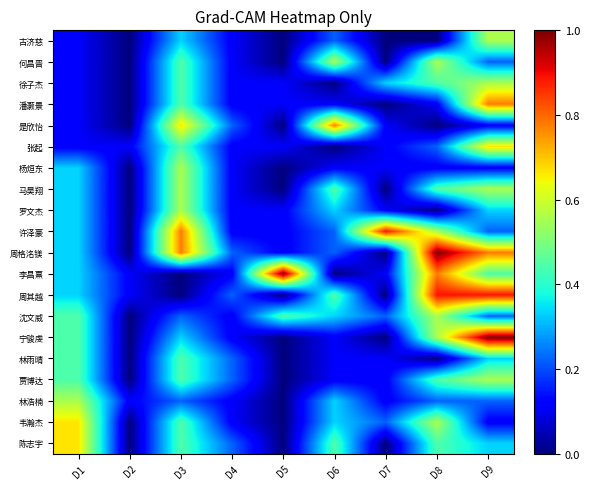

Reading left to right, transcribe all the data shown in this chart.

古济慈: D1=0.1	D2=0.0	D3=0.3	D4=0.1	D5=0.0	D6=0.2	D7=0.0	D8=0.0	D9=0.6
何昌晋: D1=0.1	D2=0.0	D3=0.4	D4=0.1	D5=0.0	D6=0.6	D7=0.0	D8=0.6	D9=0.2
徐子杰: D1=0.1	D2=0.0	D3=0.4	D4=0.1	D5=0.1	D6=0.0	D7=0.3	D8=0.4	D9=0.6
潘灏景: D1=0.1	D2=0.0	D3=0.4	D4=0.1	D5=0.1	D6=0.1	D7=0.0	D8=0.1	D9=0.8
是欣怡: D1=0.1	D2=0.0	D3=0.7	D4=0.2	D5=0.0	D6=0.8	D7=0.1	D8=0.0	D9=0.1
张起: D1=0.1	D2=0.1	D3=0.4	D4=0.1	D5=0.1	D6=0.0	D7=0.1	D8=0.2	D9=0.7
杨烜东: D1=0.3	D2=0.0	D3=0.6	D4=0.1	D5=0.0	D6=0.1	D7=0.1	D8=0.1	D9=0.1
马昊翔: D1=0.3	D2=0.0	D3=0.6	D4=0.1	D5=0.0	D6=0.4	D7=0.0	D8=0.4	D9=0.6
罗文杰: D1=0.3	D2=0.0	D3=0.6	D4=0.1	D5=0.1	D6=0.3	D7=0.1	D8=0.0	D9=0.3
许泽豪: D1=0.3	D2=0.0	D3=0.8	D4=0.1	D5=0.1	D6=0.2	D7=0.9	D8=0.6	D9=0.2
周格洺镁: D1=0.3	D2=0.0	D3=0.8	D4=0.2	D5=0.1	D6=0.2	D7=0.0	D8=1.0	D9=0.8
李昌熹: D1=0.3	D2=0.1	D3=0.0	D4=0.1	D5=1.0	D6=0.0	D7=0.1	D8=0.8	D9=0.4
周其越: D1=0.3	D2=0.1	D3=0.0	D4=0.2	D5=0.0	D6=0.4	D7=0.0	D8=0.9	D9=0.9
沈文威: D1=0.4	D2=0.0	D3=0.2	D4=0.1	D5=0.4	D6=0.3	D7=0.2	D8=0.6	D9=0.2
宁骏虔: D1=0.4	D2=0.0	D3=0.3	D4=0.1	D5=0.0	D6=0.1	D7=0.0	D8=0.6	D9=1.0
林雨晴: D1=0.4	D2=0.0	D3=0.4	D4=0.2	D5=0.0	D6=0.1	D7=0.1	D8=0.0	D9=0.3
贾博达: D1=0.4	D2=0.0	D3=0.4	D4=0.2	D5=0.0	D6=0.1	D7=0.1	D8=0.4	D9=0.6
林浩楠: D1=0.6	D2=0.1	D3=0.2	D4=0.1	D5=0.0	D6=0.3	D7=0.1	D8=0.2	D9=0.2
韦瀚杰: D1=0.7	D2=0.0	D3=0.4	D4=0.1	D5=0.0	D6=0.3	D7=0.2	D8=0.6	D9=0.1
陈志宇: D1=0.7	D2=0.0	D3=0.4	D4=0.2	D5=0.0	D6=0.4	D7=0.0	D8=0.4	D9=0.3